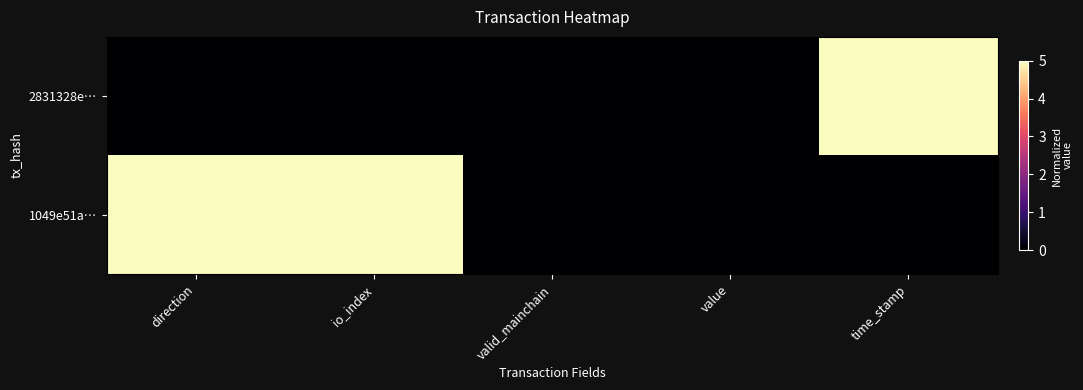

What is the total value across all series at direction?

5